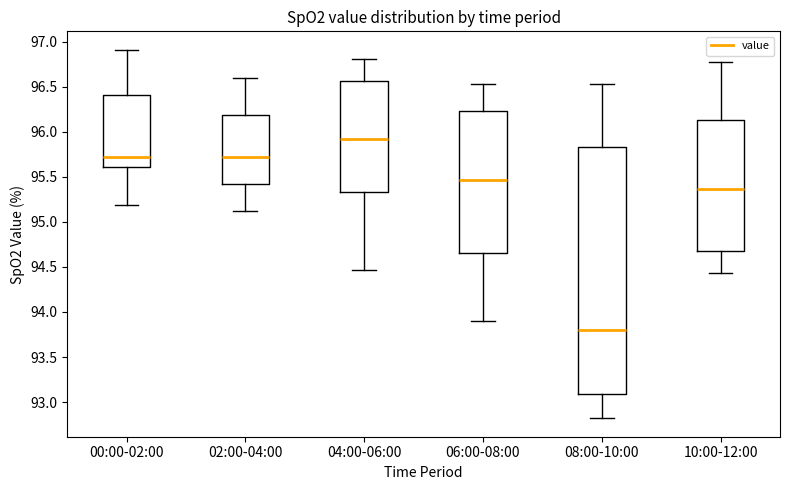

Where is the lower edge of the box for 04:00-06:00 on the y-axis? The values are not printed on the chart, so give them approximately, as read against the axis.

95.35